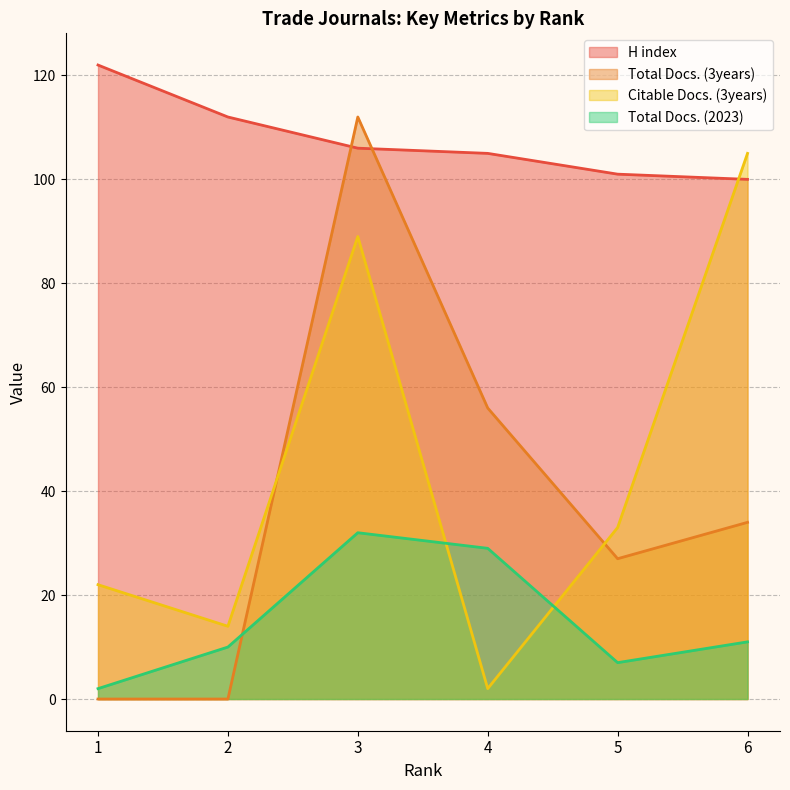

List the series in order of their peak value, highest first.

H index, Total Docs. (3years), Citable Docs. (3years), Total Docs. (2023)